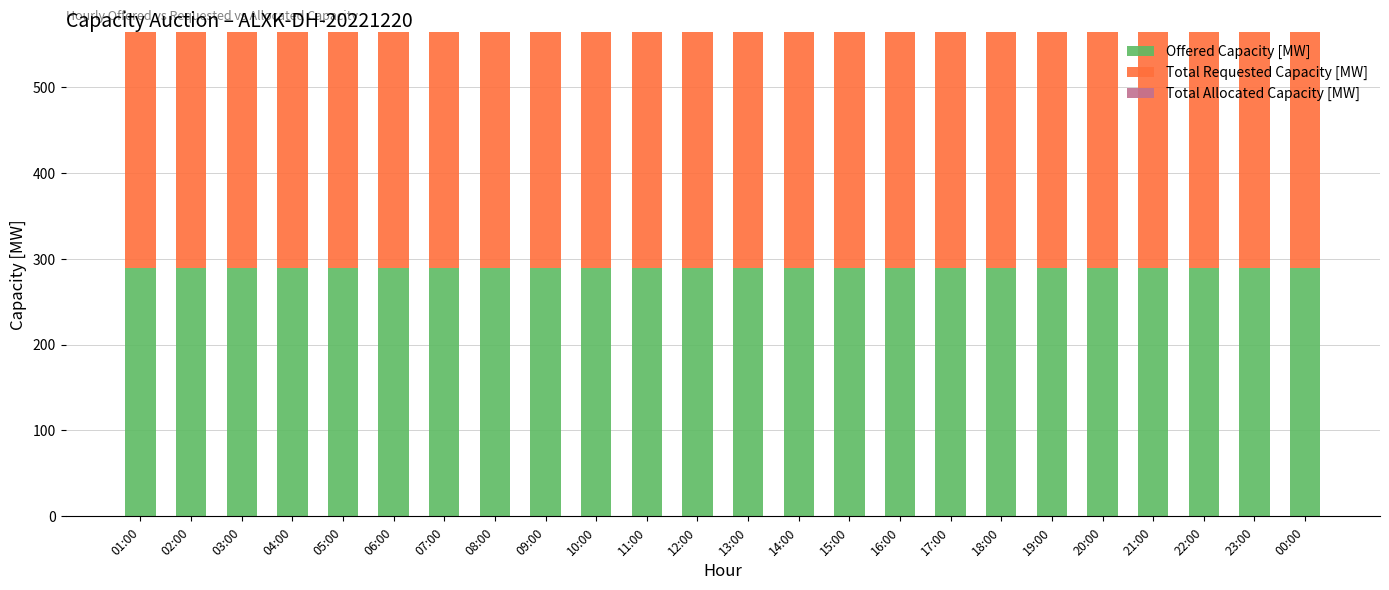

Count the number of data series in this chart.

3